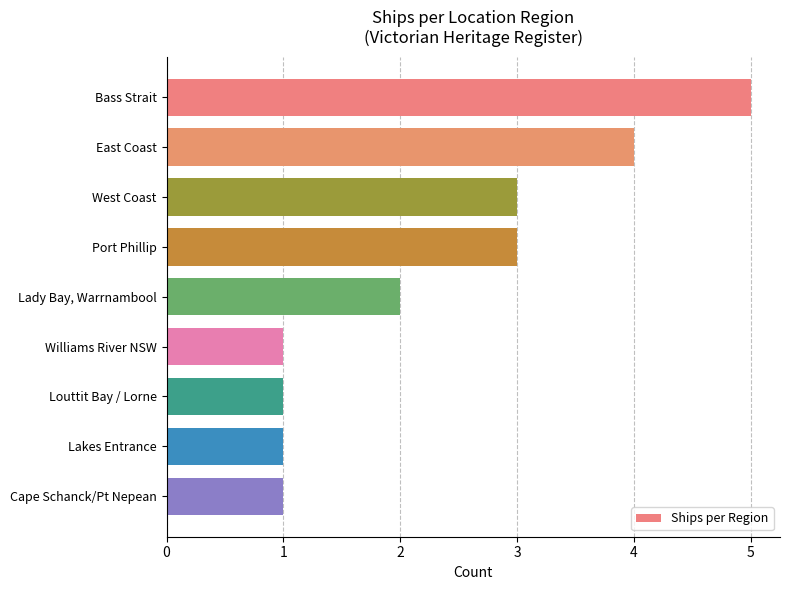

What is the ratio of the value at Louttit Bay / Lorne to the value at West Coast?

0.3